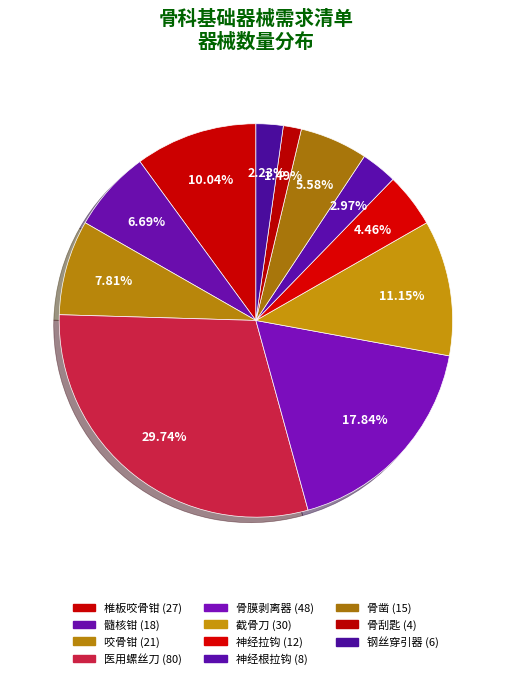

Is it true that 神经根拉钩 is 3% of the pie?

True